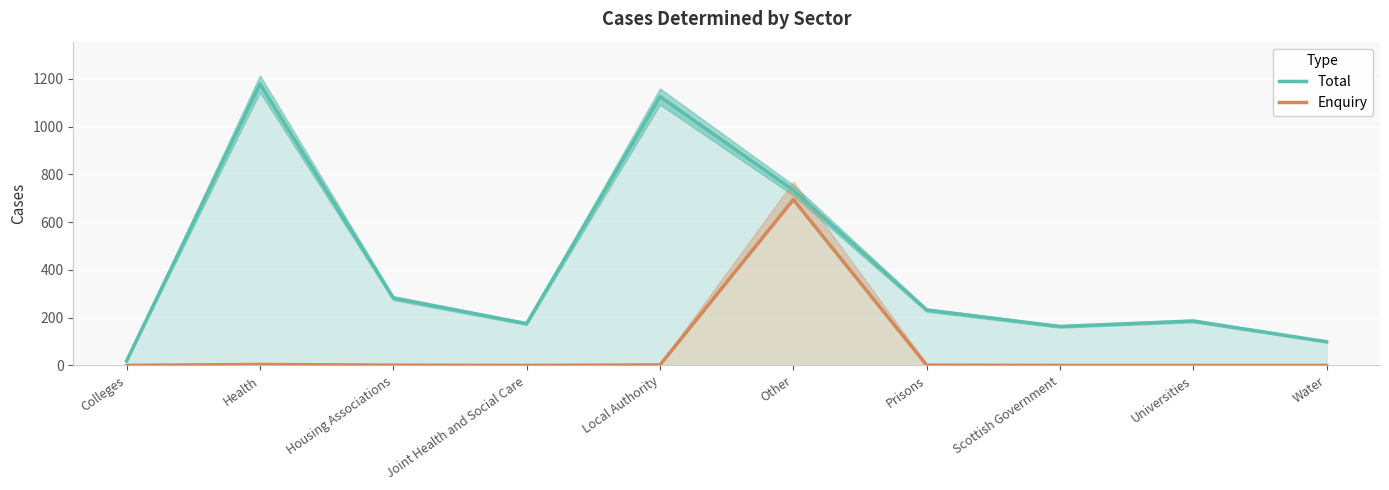

List the series in order of their overall mean, lowest first.

Enquiry, Total